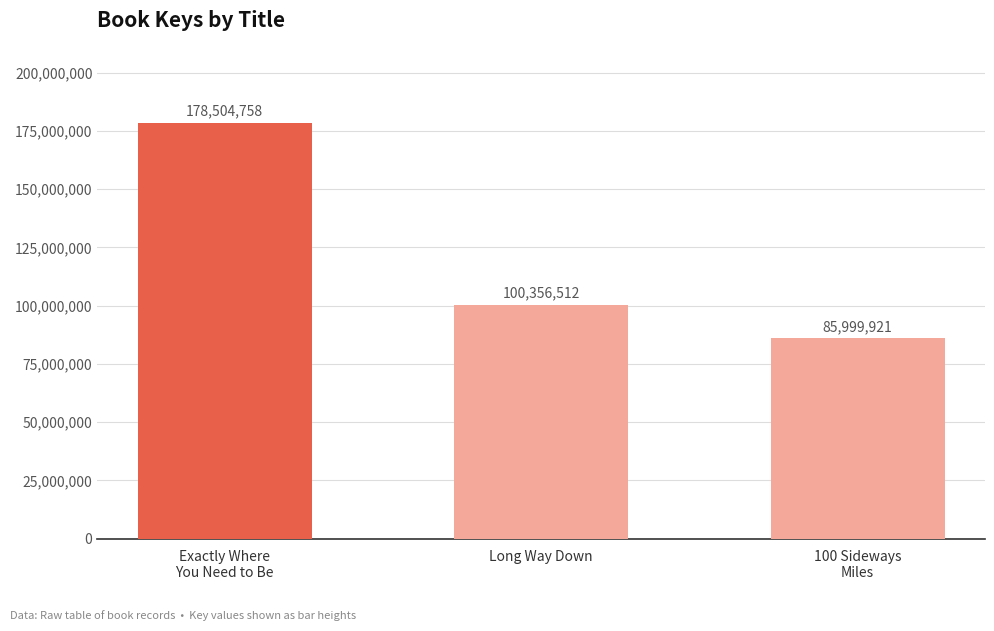

At which category does the chart reach its minimum across all series?

100 Sideways
Miles